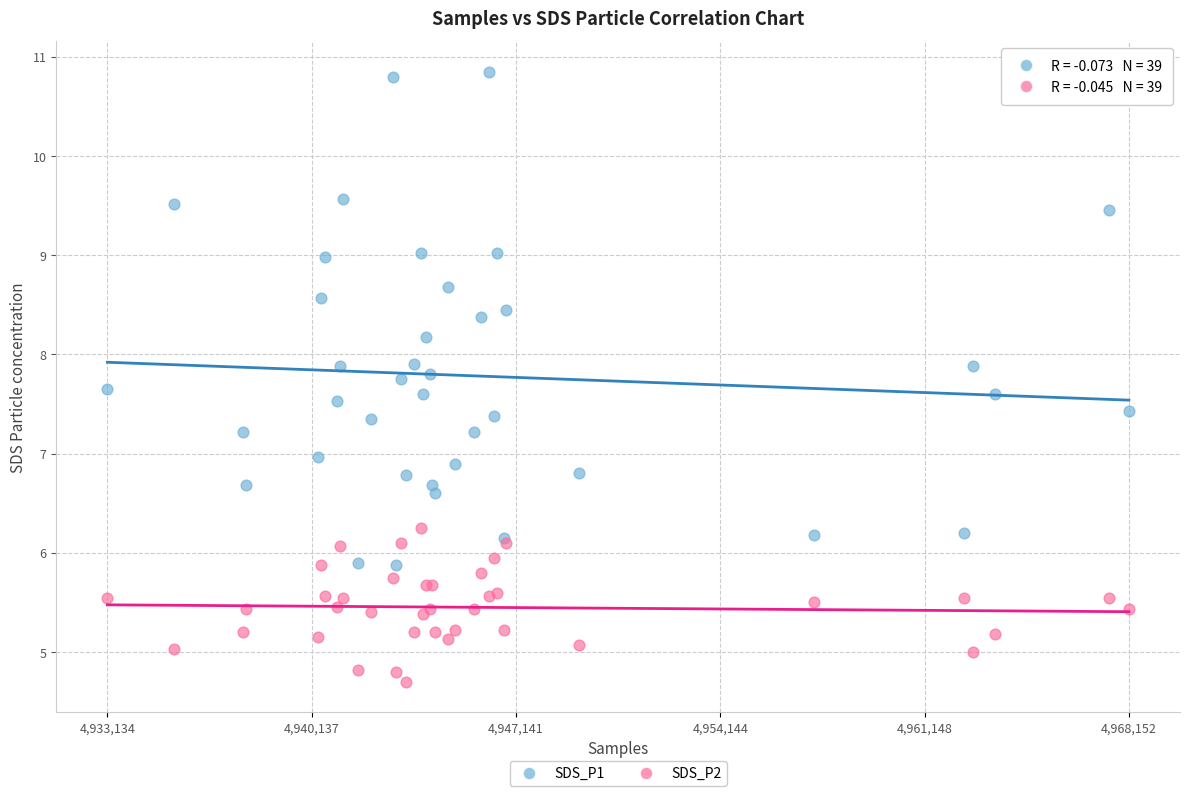

Which series contains the highest Y value?

SDS_P1